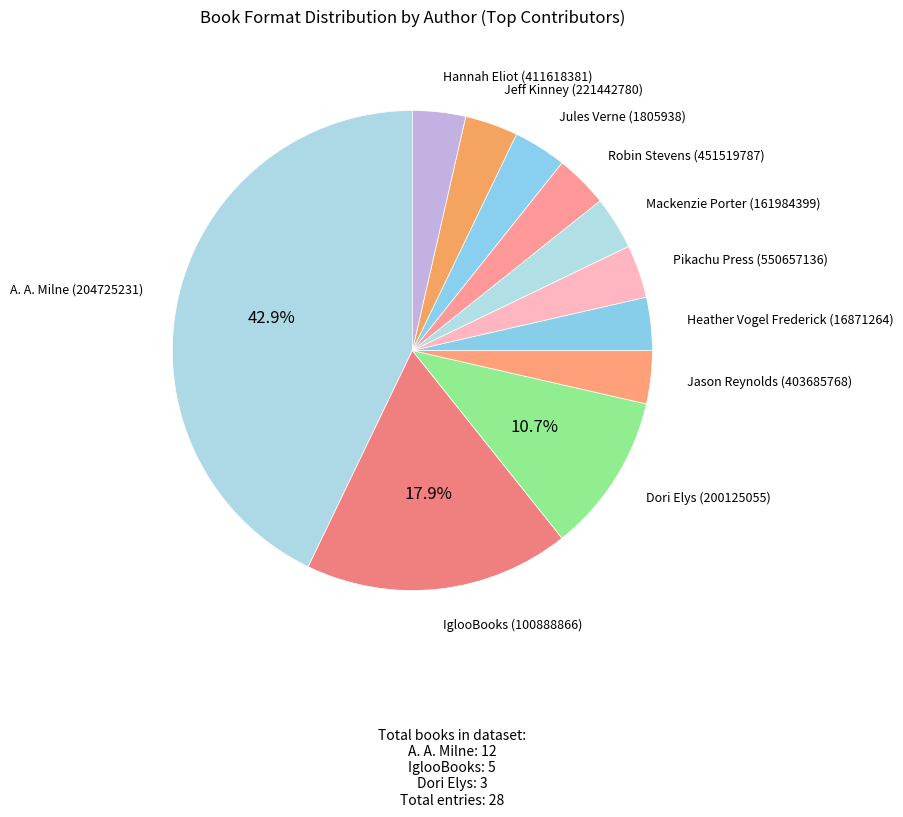

Count the number of slices in the pie.

11